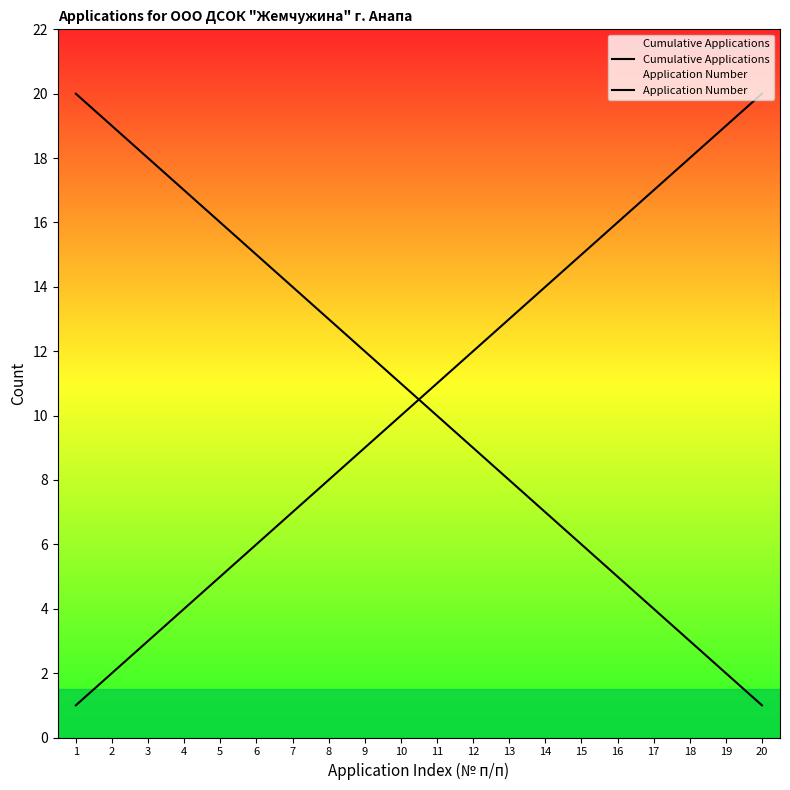

How many values in the Application Number series are below 11?

10